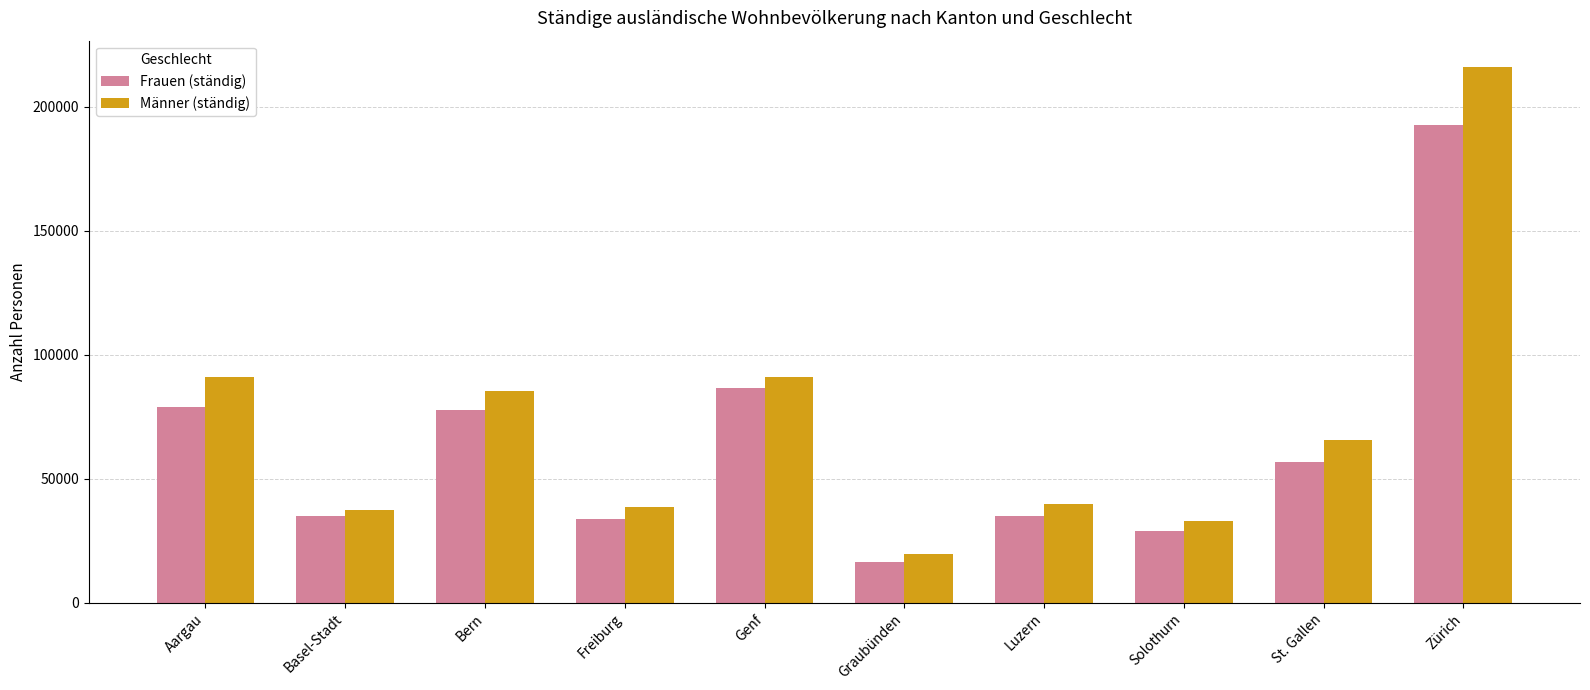

What is the average value of the Männer (ständig) series?

71713